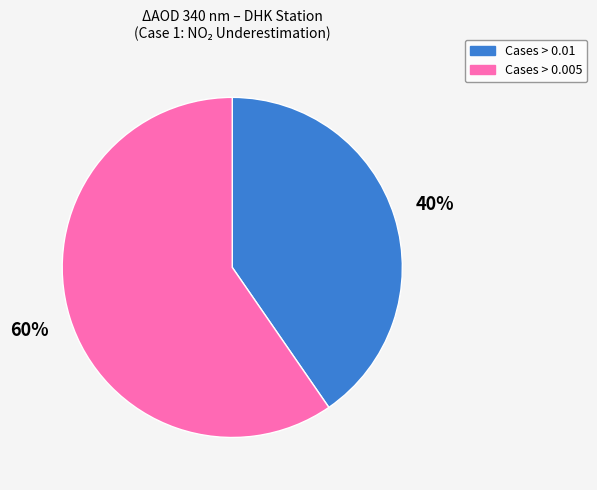

To the nearest percent, what is the average slice percentage?

50%